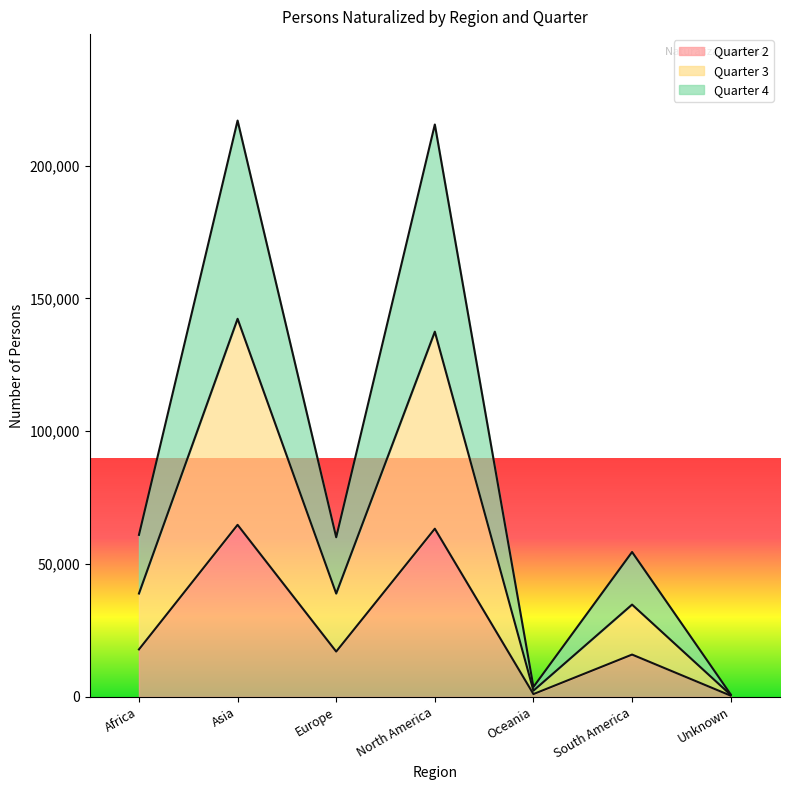

The value of Quarter 2 at South America is 15930. True or false?

True